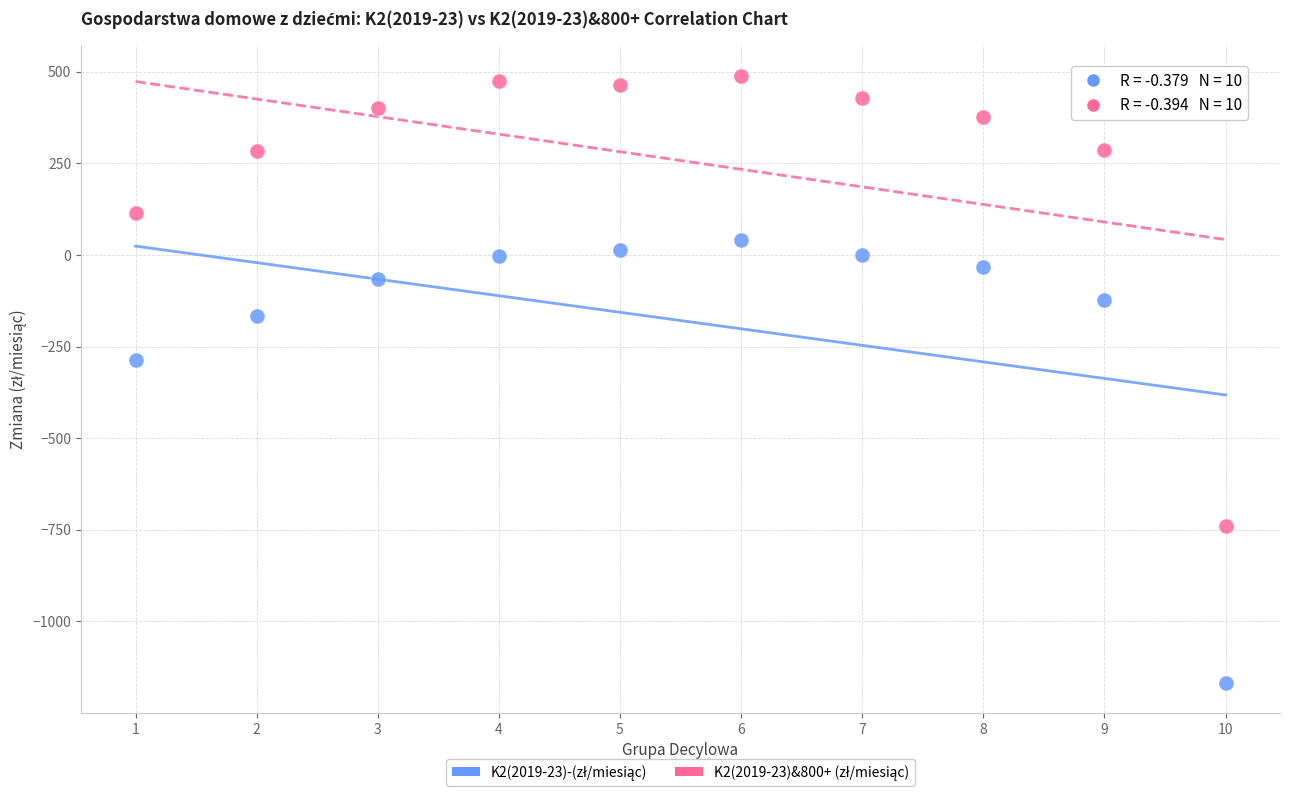

Across all data points, what is the range of Y values (max minus min)?

1655.6